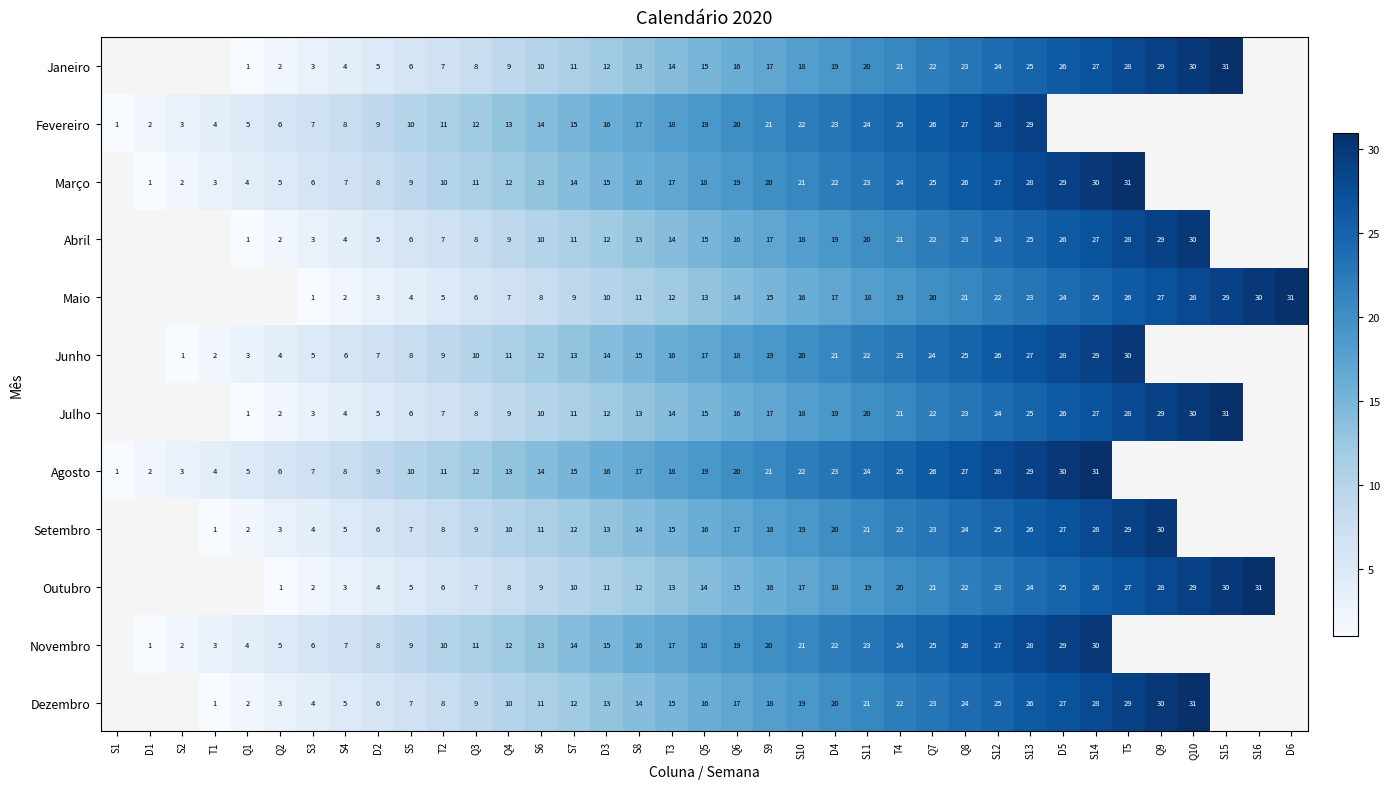

The Janeiro series shows 23 at Q6. True or false?

False